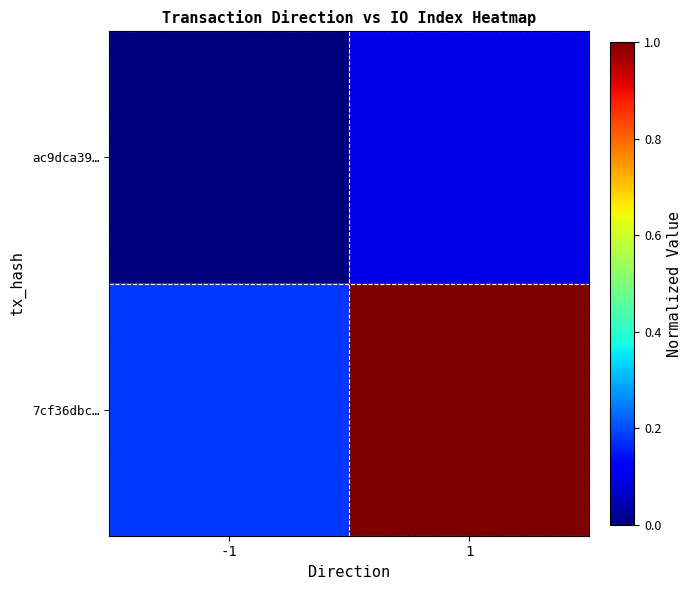

Which series has the largest range (max minus min)?

7cf36dbc…